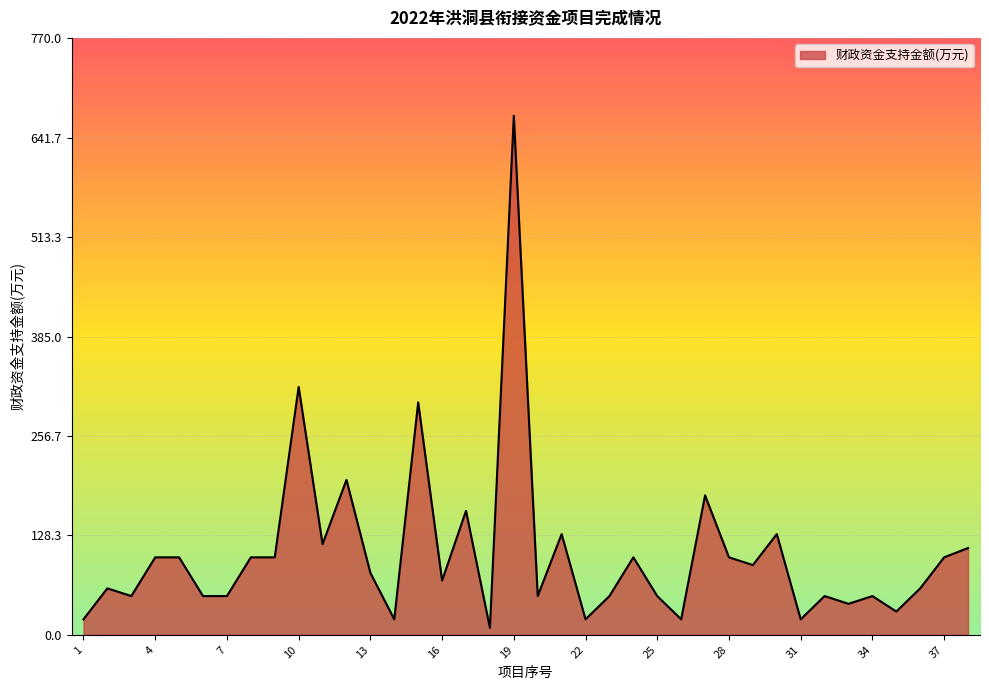

What is the greatest value displayed?

670